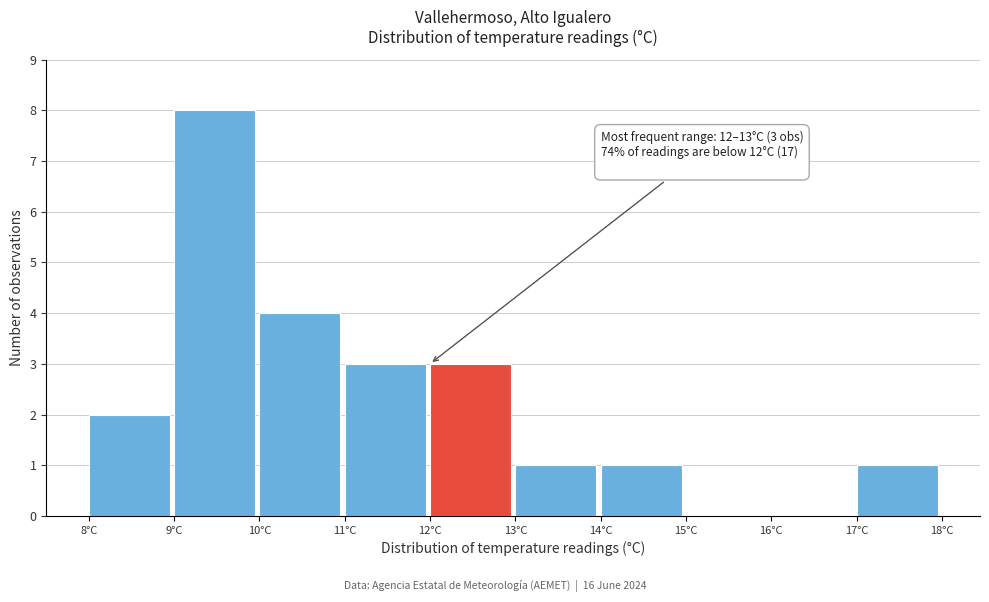

Which range on the x-axis has the tallest bar?

9 to 10